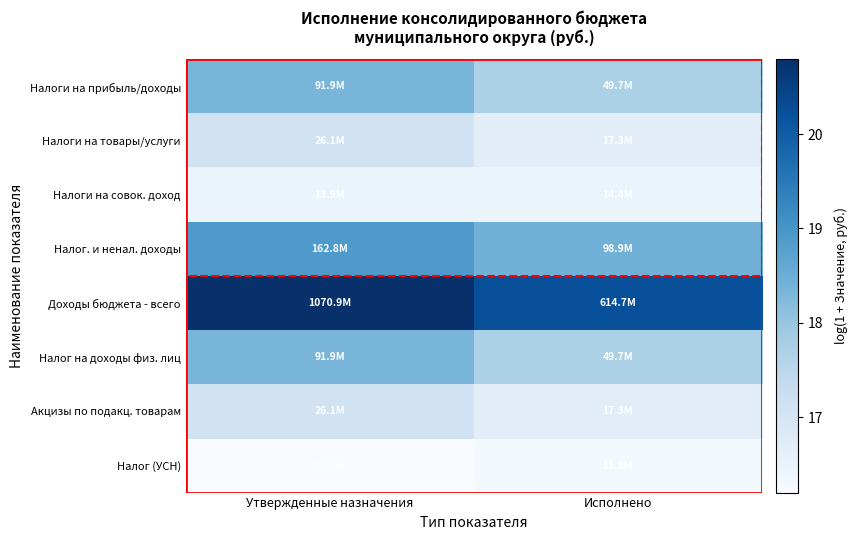

Reading right to left, transcribe all the data shown in this chart.

Налоги на прибыль/доходы: Исполнено=17.7	Утвержденные назначения=18.3
Налоги на товары/услуги: Исполнено=16.7	Утвержденные назначения=17.1
Налоги на совок. доход: Исполнено=16.5	Утвержденные назначения=16.4
Налог. и ненал. доходы: Исполнено=18.4	Утвержденные назначения=18.9
Доходы бюджета - всего: Исполнено=20.2	Утвержденные назначения=20.8
Налог на доходы физ. лиц: Исполнено=17.7	Утвержденные назначения=18.3
Акцизы по подакц. товарам: Исполнено=16.7	Утвержденные назначения=17.1
Налог (УСН): Исполнено=16.3	Утвержденные назначения=16.2